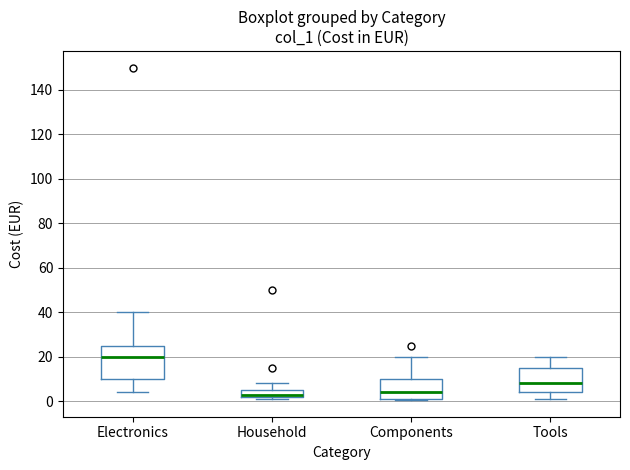

Where is the upper edge of the box for Electronics on the y-axis? The values are not printed on the chart, so give them approximately, as read against the axis.

26